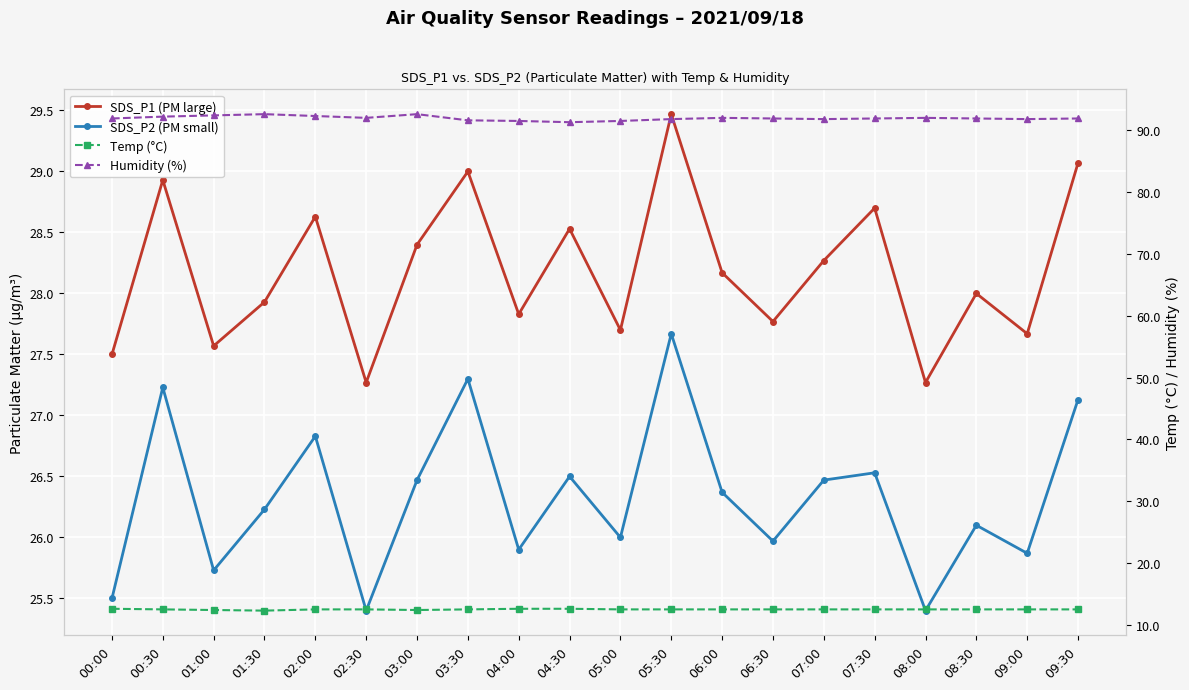

Reading right to left, list all the values displayed in this chart.

SDS_P1: 29.1	27.7	28.0	27.3	28.7	28.3	27.8	28.2	29.5	27.7	28.5	27.8	29.0	28.4	27.3	28.6	27.9	27.6	28.9	27.5
SDS_P2: 27.1	25.9	26.1	25.4	26.5	26.5	26.0	26.4	27.7	26.0	26.5	25.9	27.3	26.5	25.4	26.8	26.2	25.7	27.2	25.5
Temp: 12.5	12.5	12.5	12.5	12.5	12.5	12.5	12.5	12.5	12.5	12.6	12.6	12.5	12.4	12.5	12.5	12.3	12.4	12.5	12.6
Humidity: 91.9	91.8	91.9	92.0	91.9	91.8	91.9	92.0	91.8	91.5	91.3	91.5	91.6	92.6	92.0	92.3	92.6	92.4	92.2	91.9